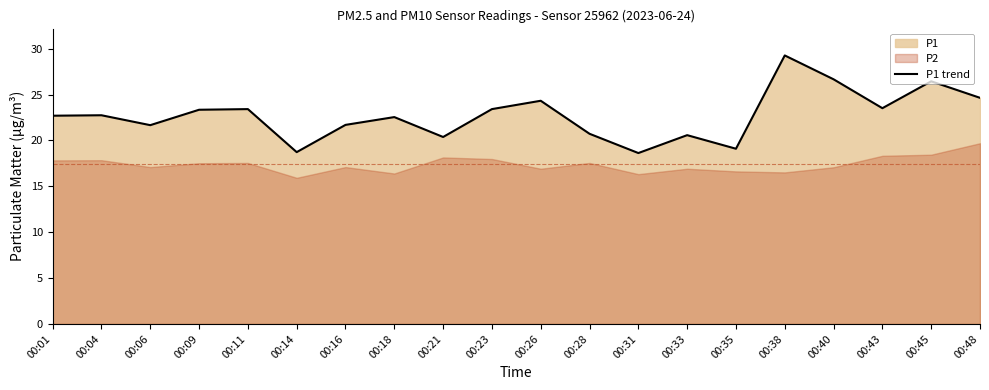

Reading left to right, list all the values displayed in this chart.

22.7	22.8	21.7	23.4	23.4	18.7	21.7	22.6	20.4	23.4	24.3	20.7	18.6	20.6	19.1	29.3	26.7	23.5	26.4	24.6